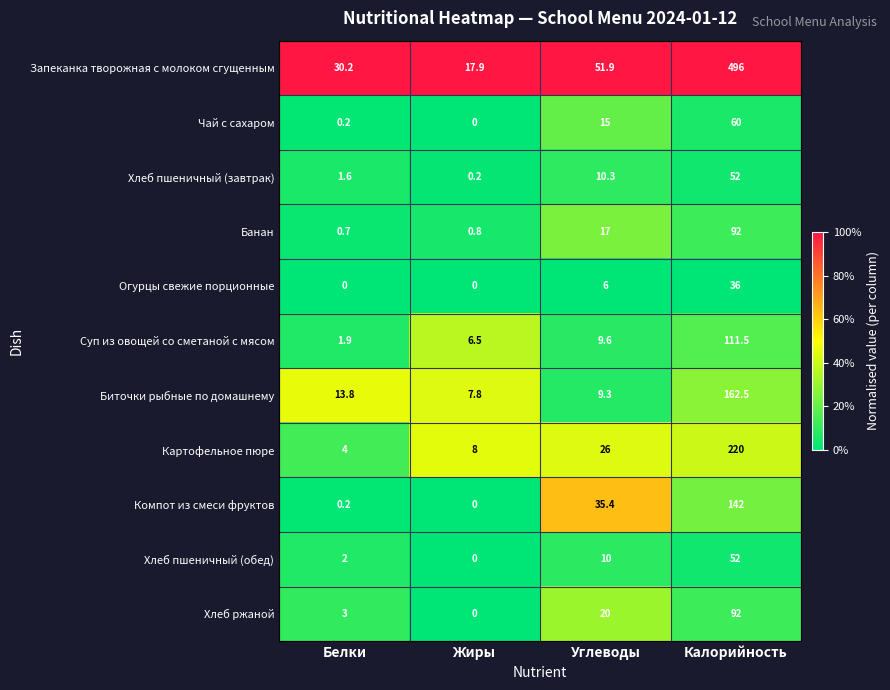

List the labels in order of Компот из смеси фруктов value, smallest first.

Жиры, Белки, Углеводы, Калорийность